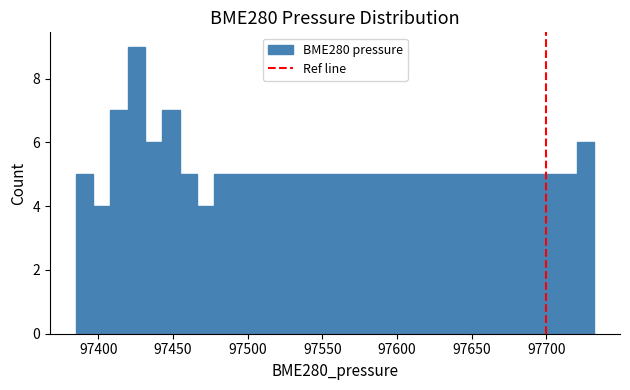

Read against the x-axis, roughly where is the centre of the tallest bar?

97425